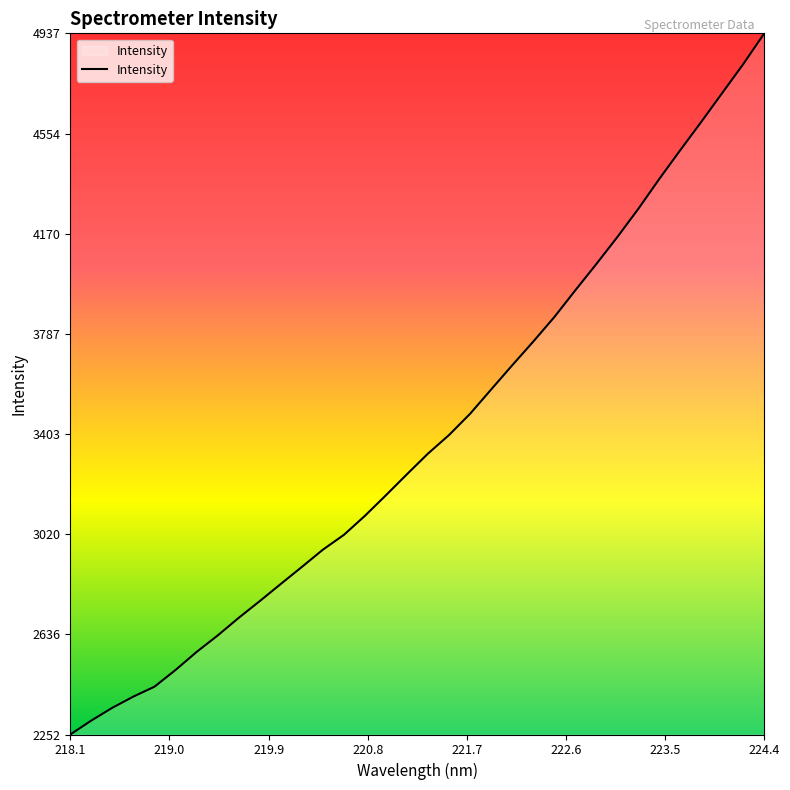

What is the minimum value shown in the chart?

2252.5